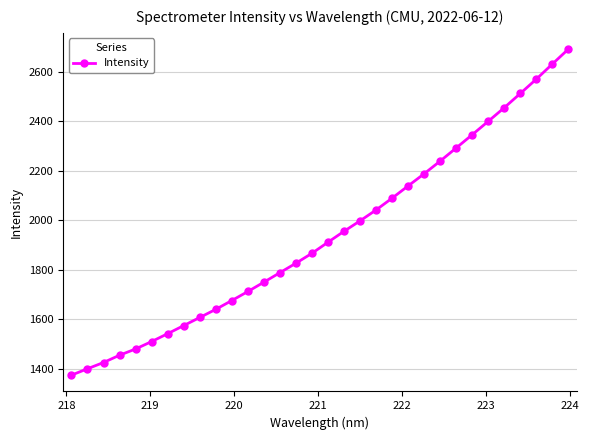

Does the chart display data point markers on the line(s)?

Yes